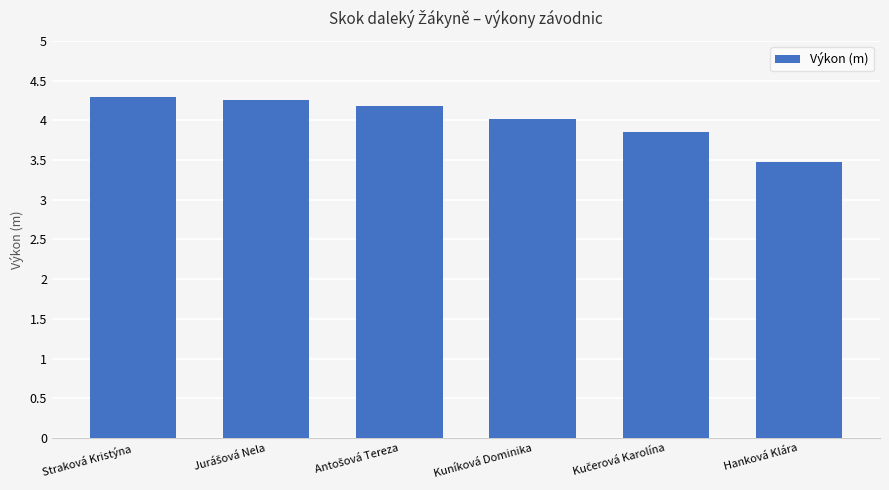

What is the change in value from Kuníková Dominika to Hanková Klára?

-0.5